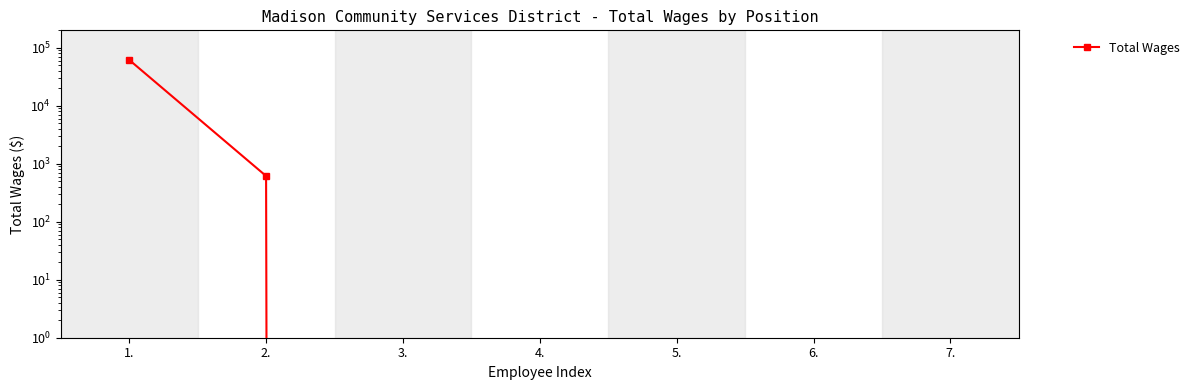

True or false: the data has more than 2 interior local peaks.

False